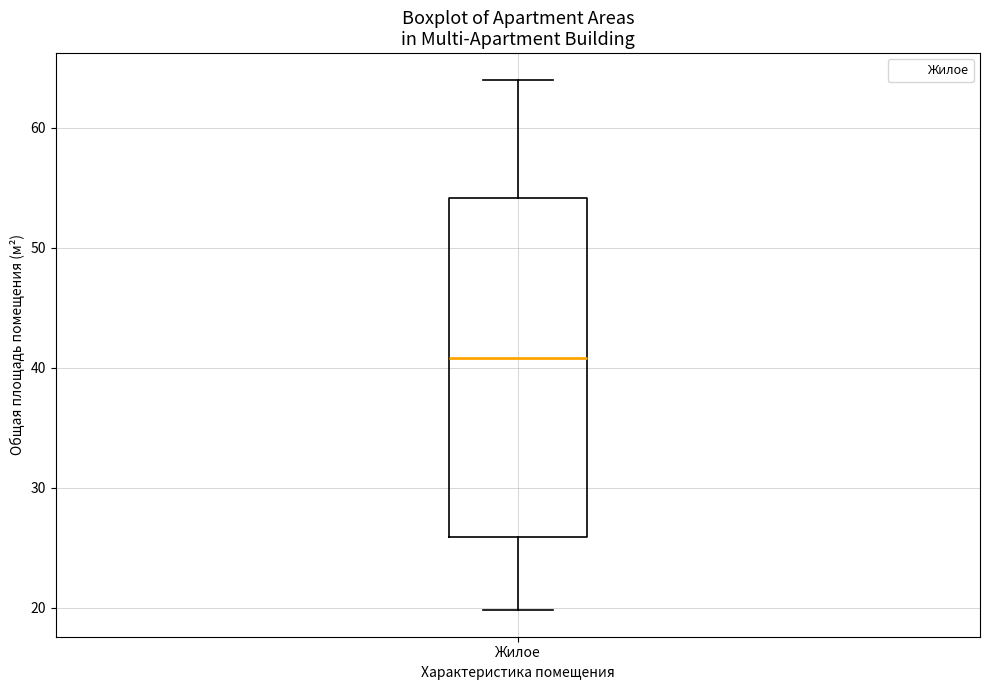

Read this box plot against the y-axis: the position of the median line, the range covered by the box, and the ends of both whiskers. The values are not printed on the chart, so give them approximately, as read against the axis.

median 41, box 26 to 54, whiskers 20 to 64